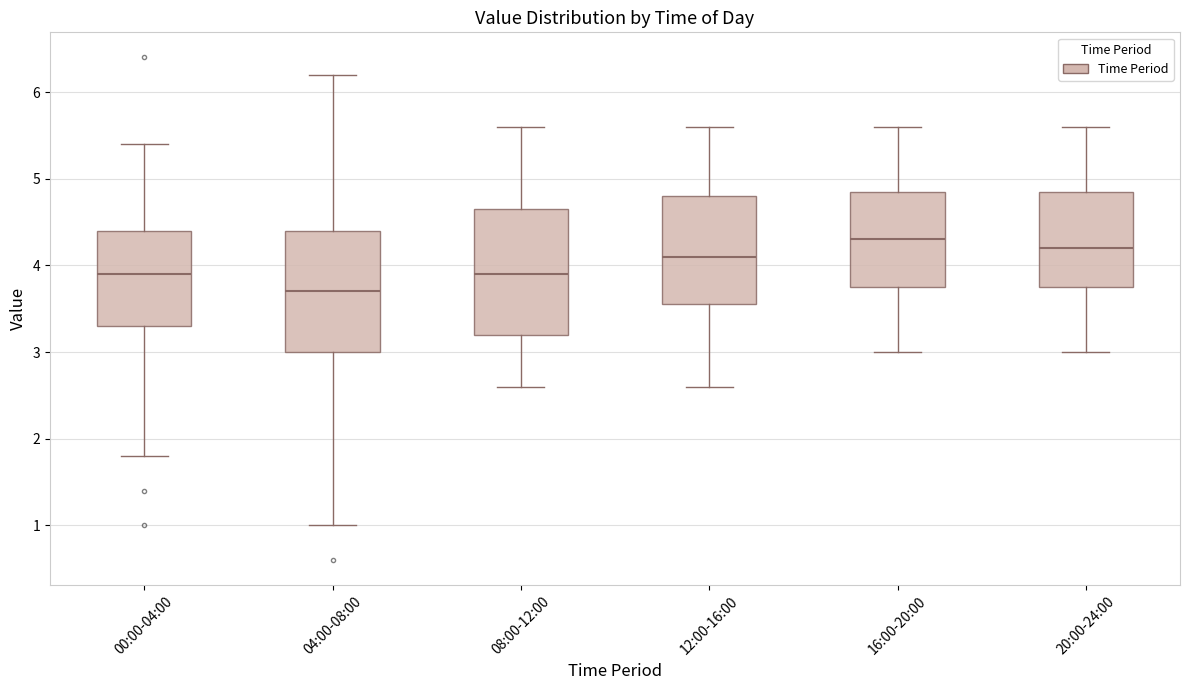

Reading left to right, read every box against the y-axis: the position of its median line, the range the box covers, and the ends of its whiskers. The values are not printed on the chart, so give them approximately, as read against the axis.

00:00-04:00: median 3.9, box 3.3 to 4.4, whiskers 1.8 to 5.4
04:00-08:00: median 3.7, box 3.0 to 4.4, whiskers 1.0 to 6.2
08:00-12:00: median 3.9, box 3.2 to 4.7, whiskers 2.6 to 5.6
12:00-16:00: median 4.1, box 3.6 to 4.8, whiskers 2.6 to 5.6
16:00-20:00: median 4.3, box 3.8 to 4.9, whiskers 3.0 to 5.6
20:00-24:00: median 4.2, box 3.8 to 4.9, whiskers 3.0 to 5.6